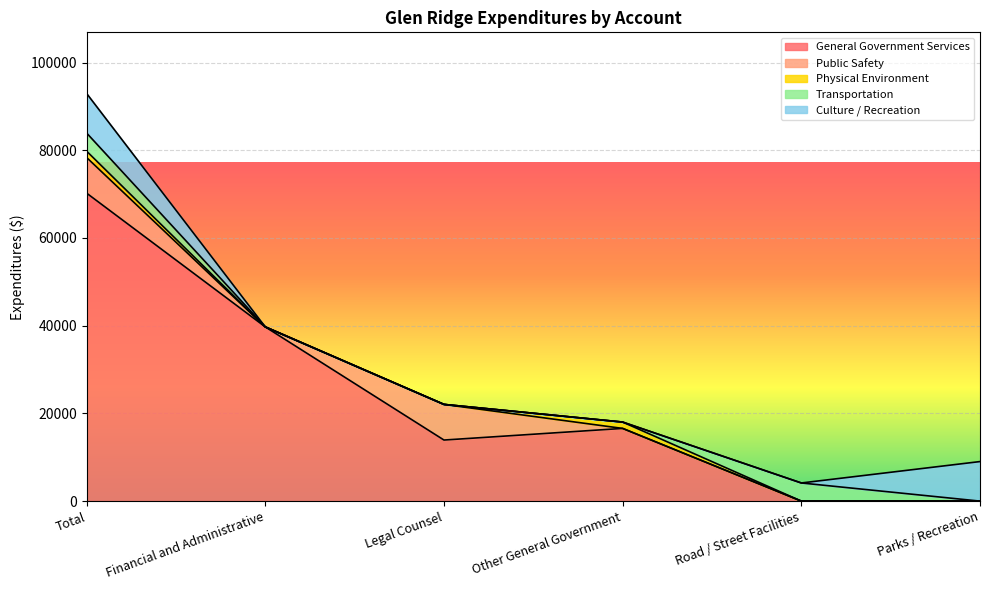

What are all the series names shown in the legend?

General Government Services, Public Safety, Physical Environment, Transportation, Culture / Recreation